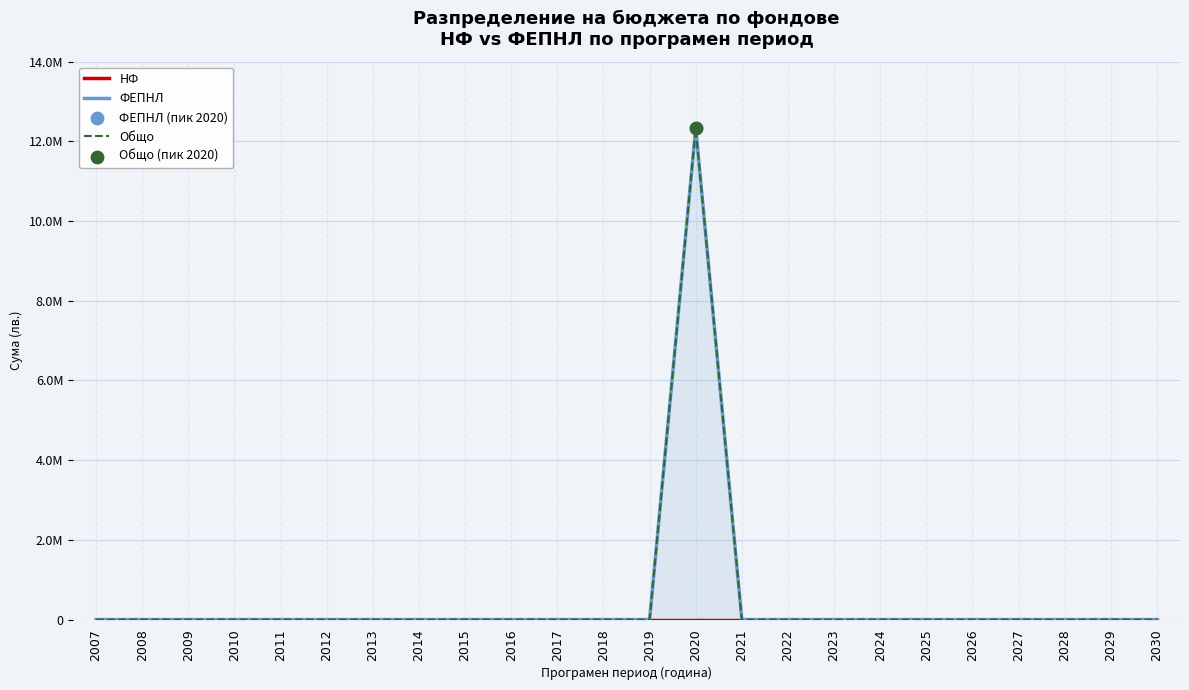

What are all the series names shown in the legend?

НФ, ФЕПНЛ, Общо